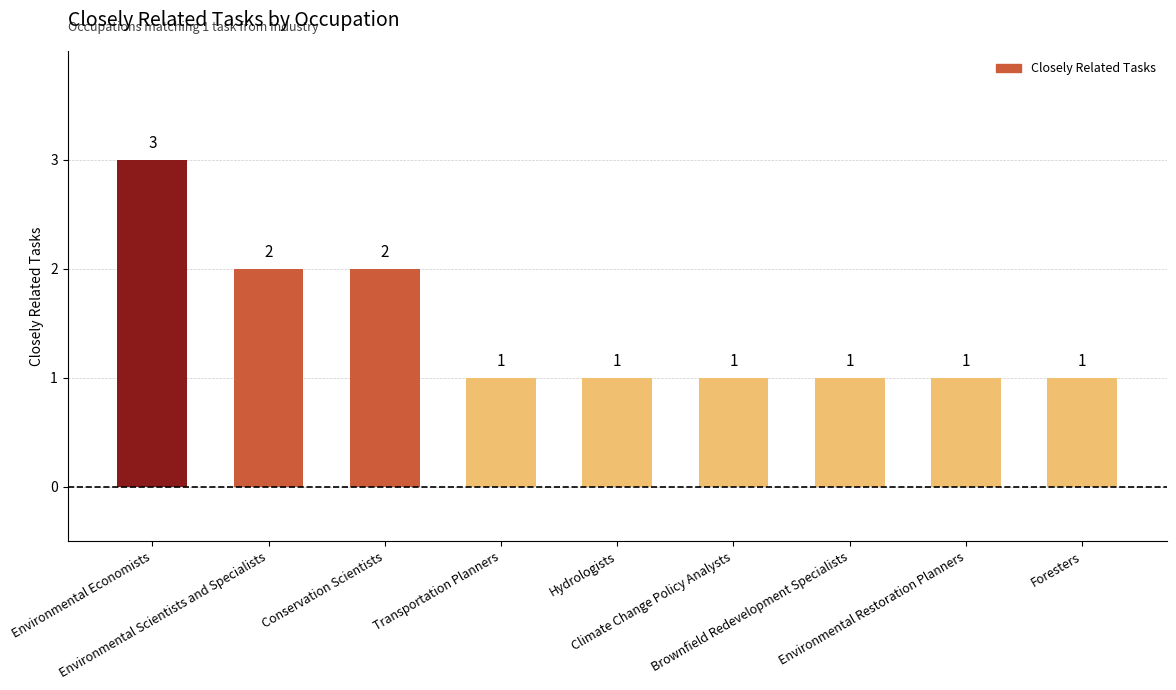

Does the chart contain any negative values?

No